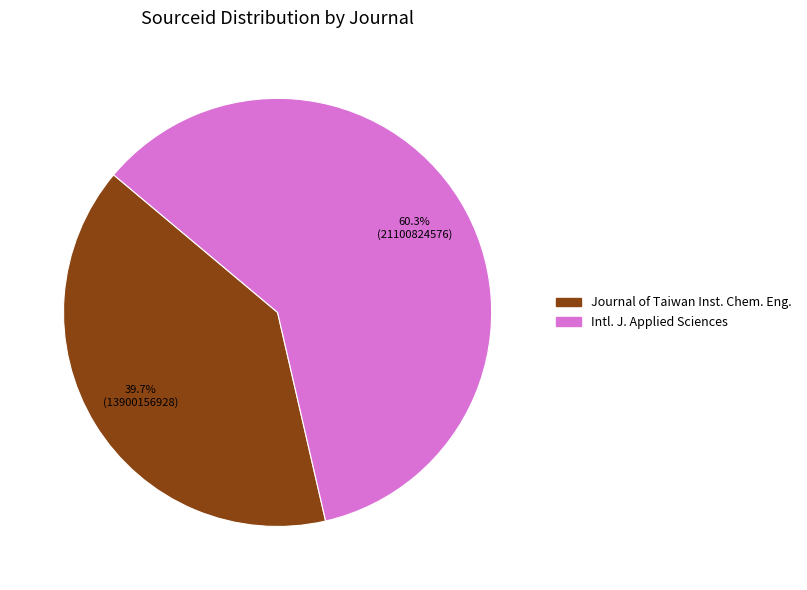

Is there any slice that represents more than half of the pie?

Yes